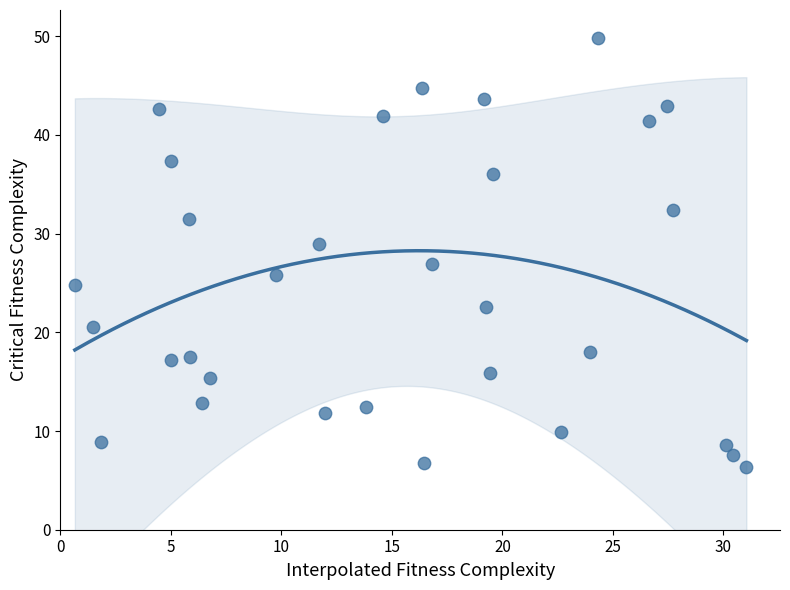

What is the range of X values (max minus min)?

30.4